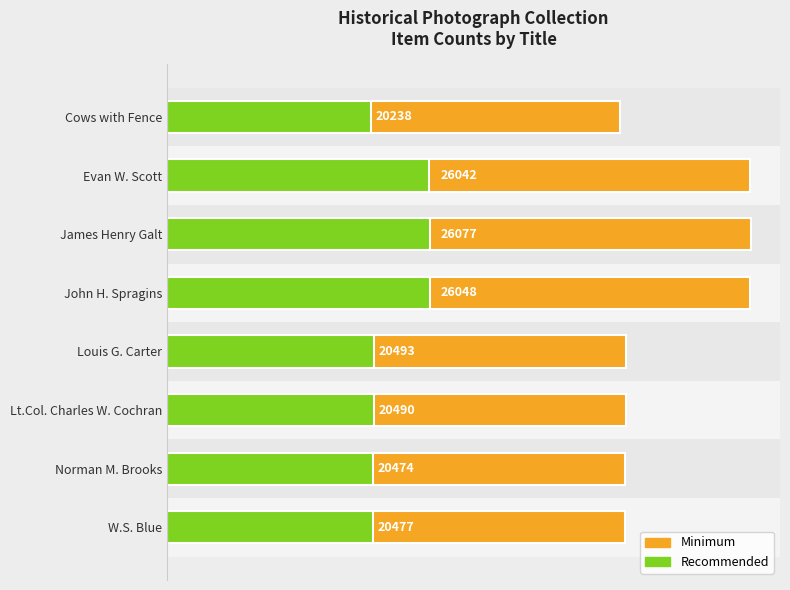

What is the difference between the second highest and minimum values in the Item Count series?

2614.5